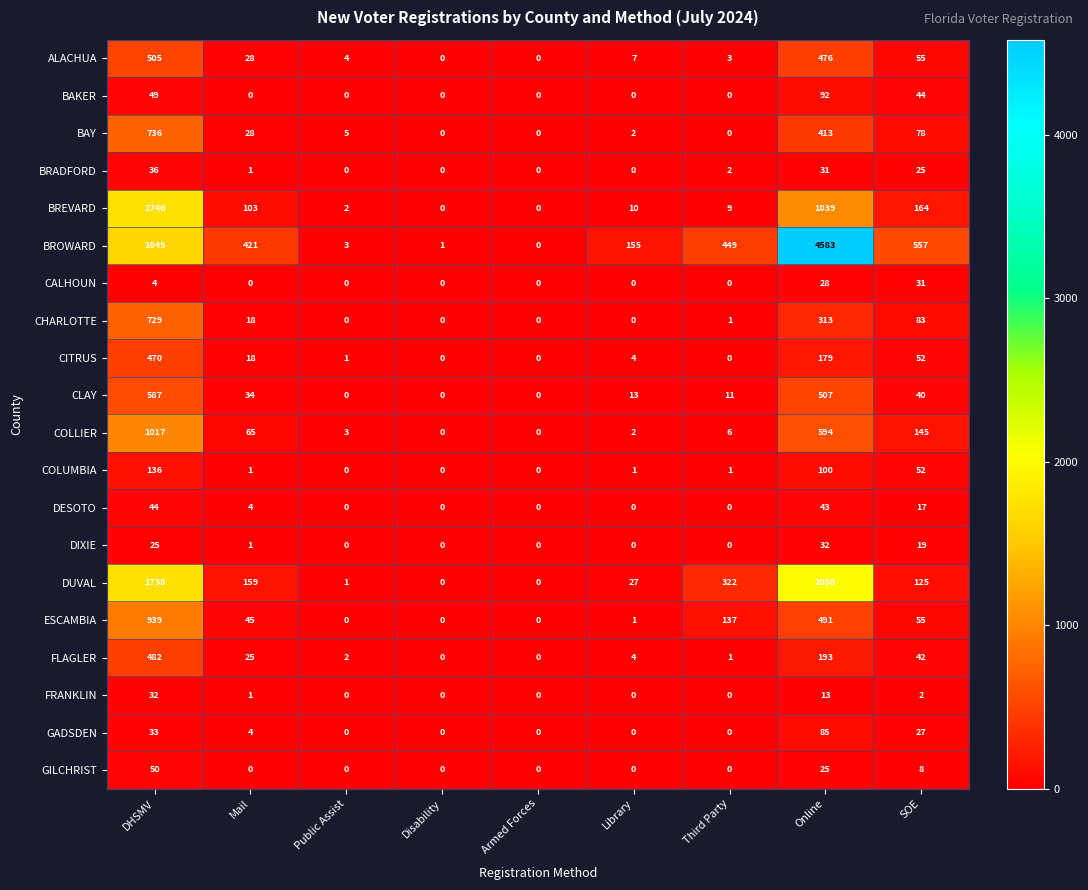

What is the maximum value shown in the chart?

4583